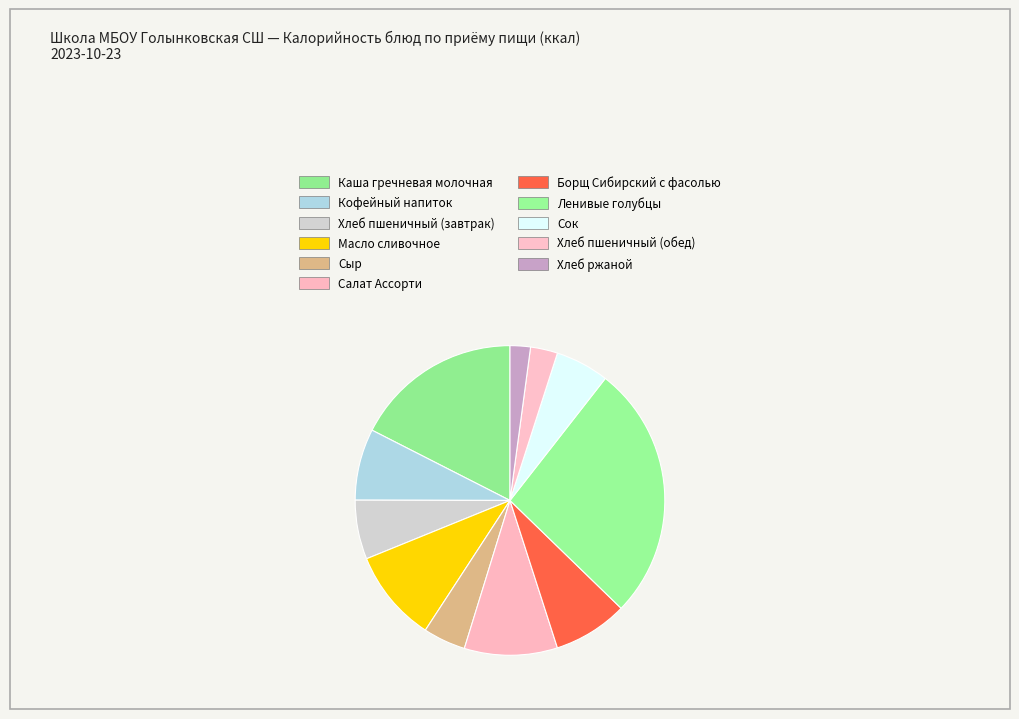

Is there a majority slice in this chart?

No